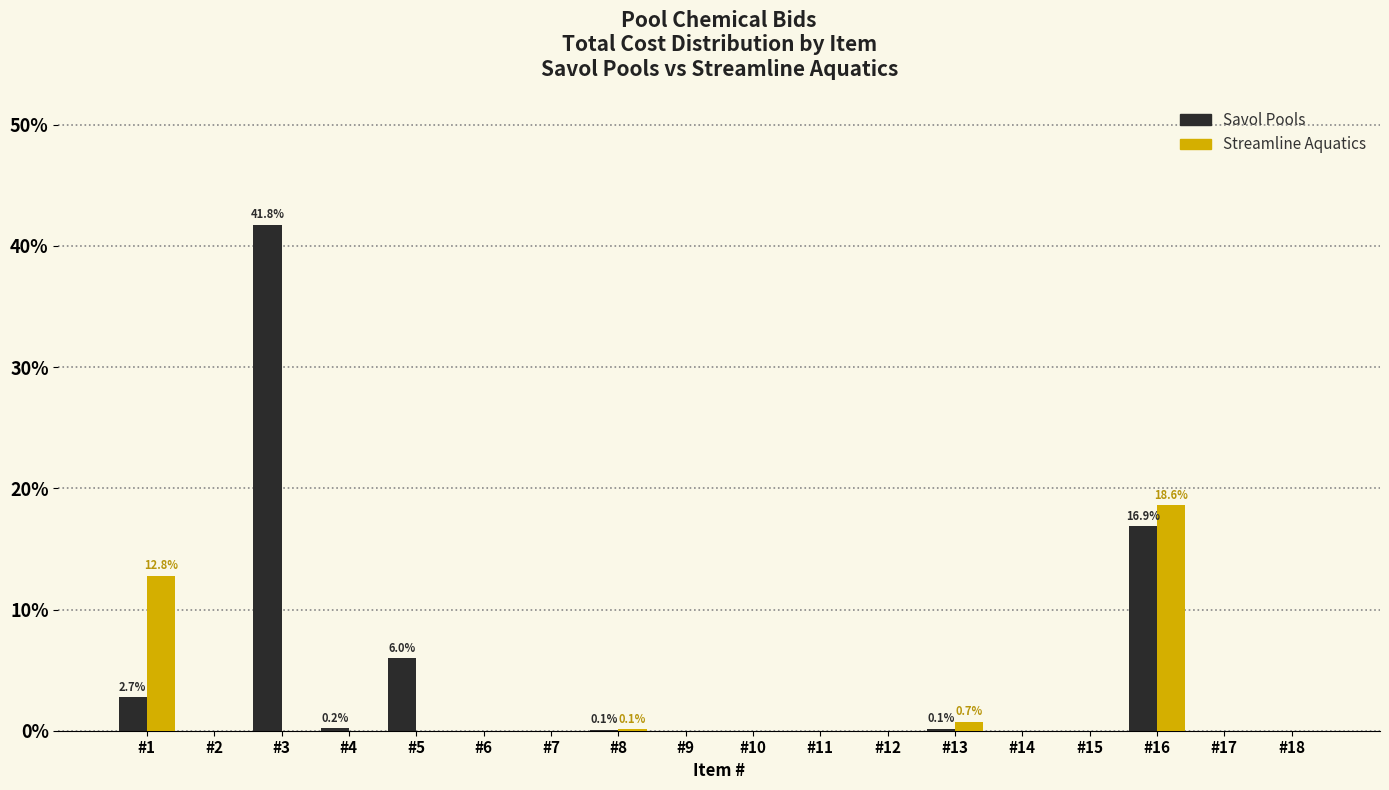

What is the sum of all Streamline Aquatics values?

32.2